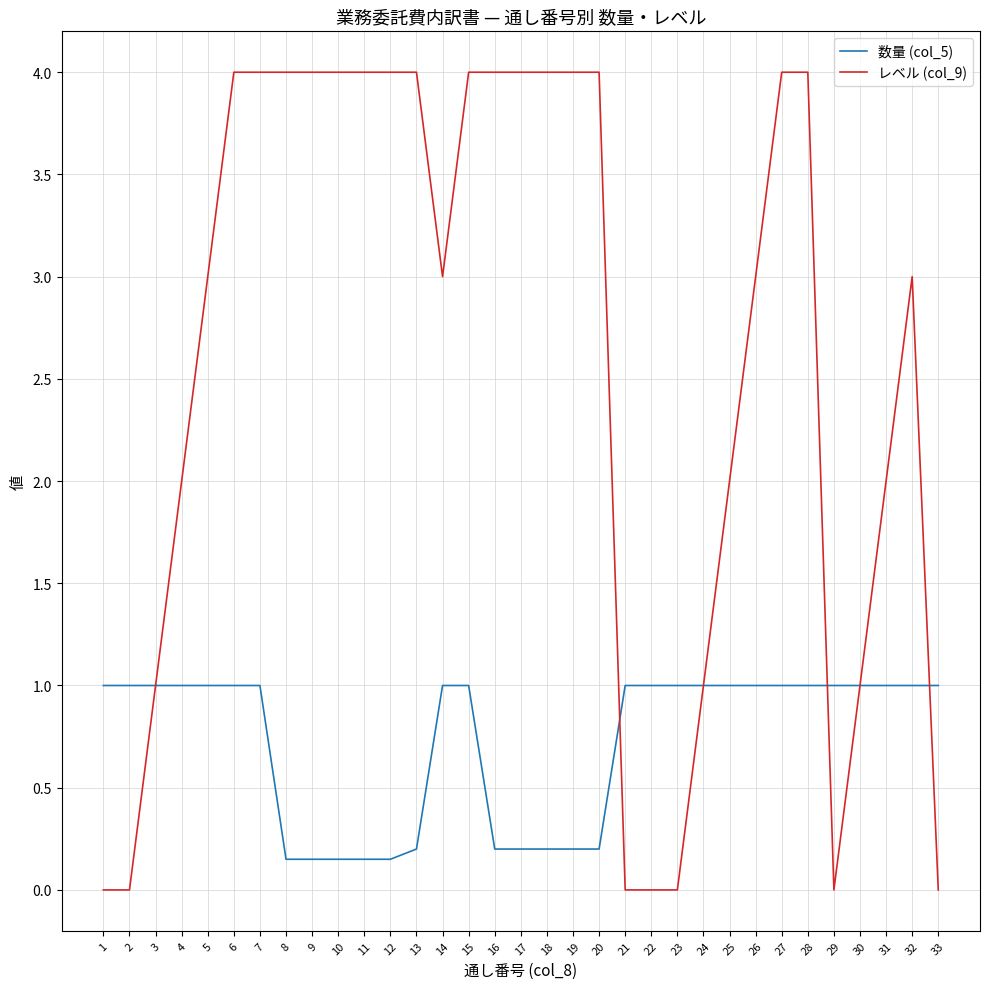

True or false: レベル (col_9) has a value of 1.9 at 32.

False